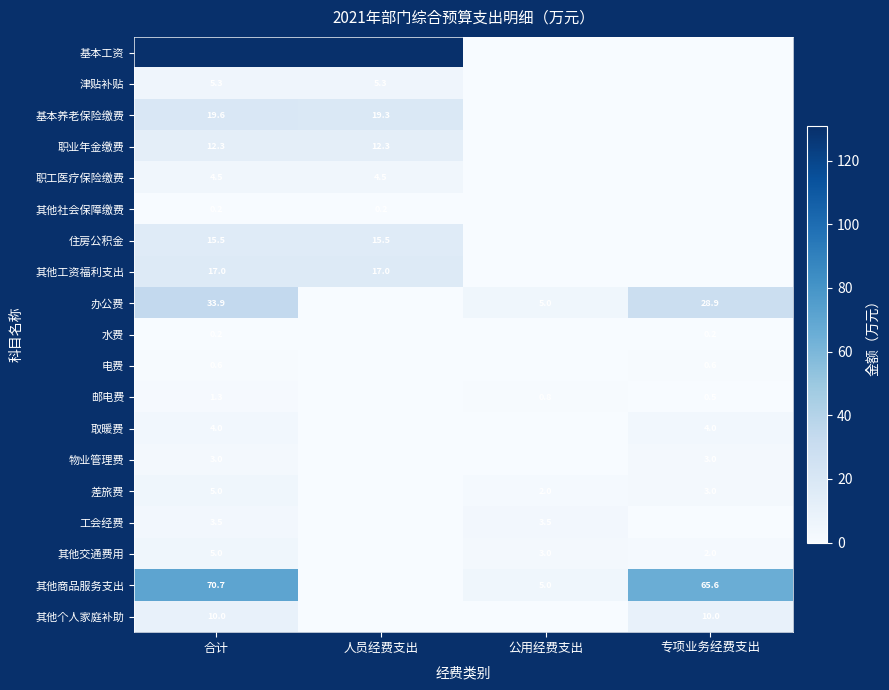

What is the total value across all series at 公用经费支出?

19.4